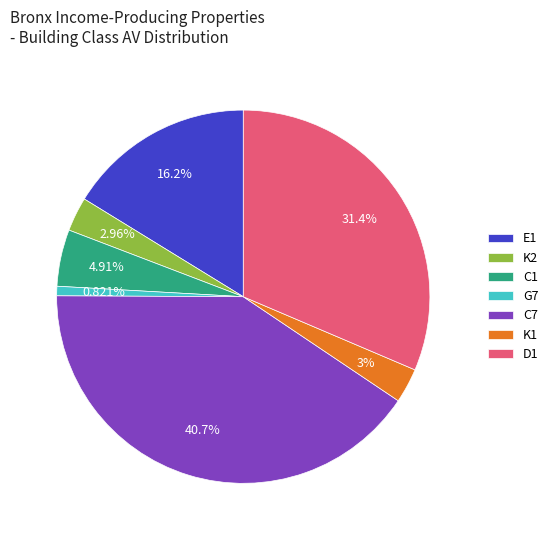

How many slices are in this pie chart?

7